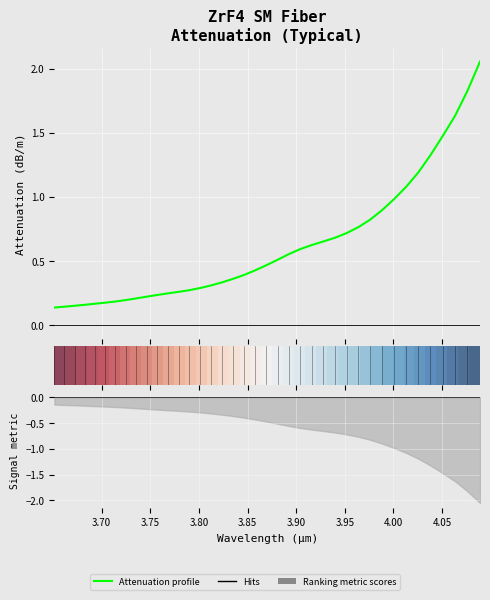

Which series has the largest range (max minus min)?

Attenuation profile